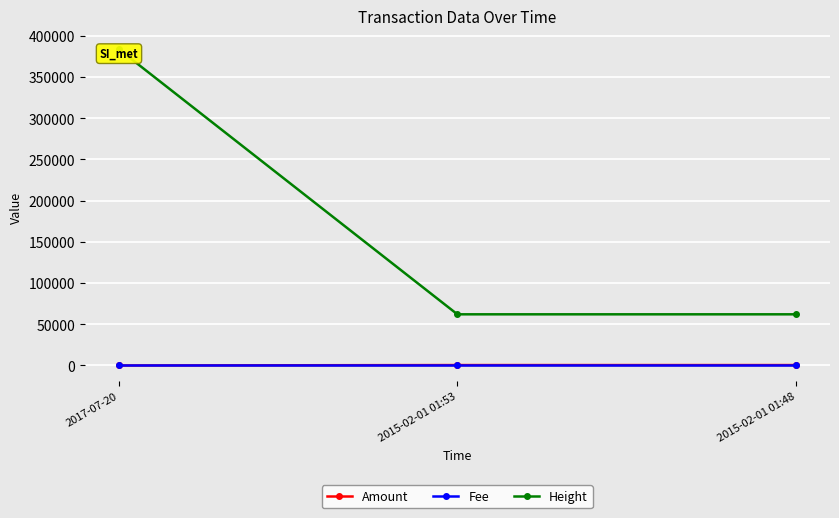

What are all the series names shown in the legend?

Amount, Fee, Height